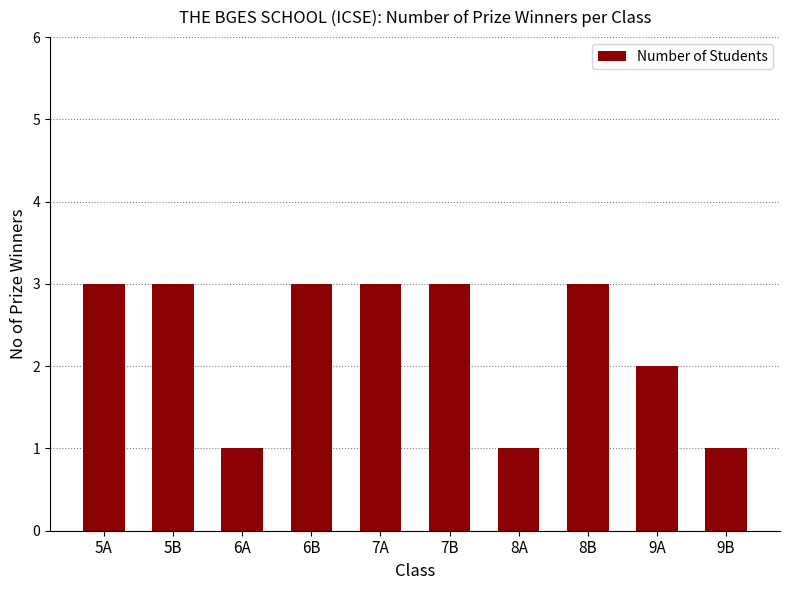

Is it true that the value at 5B is 3?

True